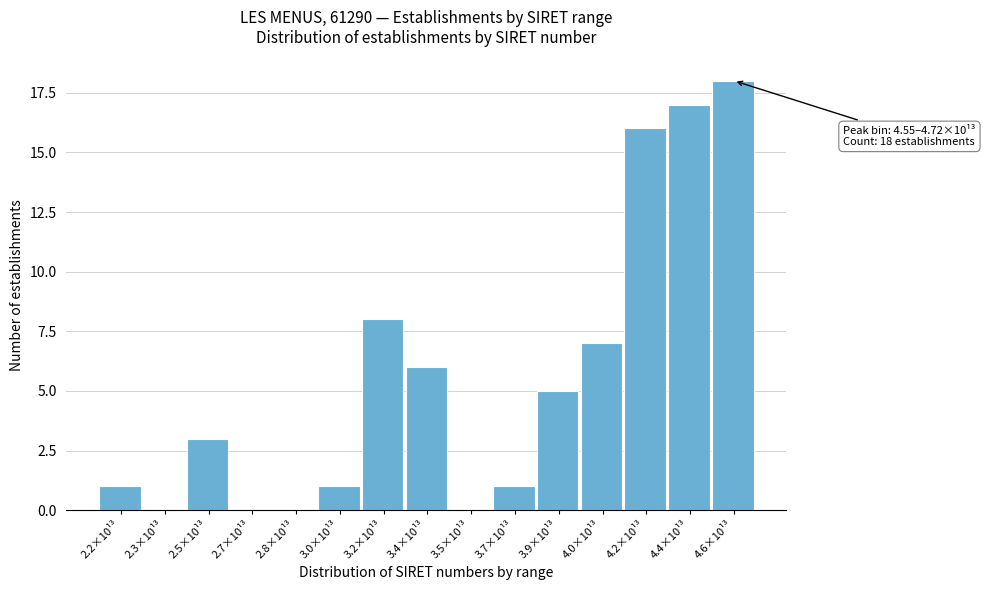

Reading right to left, list all the values displayed in this chart.

4.6×10¹³=18	4.4×10¹³=17	4.2×10¹³=16	4.0×10¹³=7	3.9×10¹³=5	3.7×10¹³=1	3.5×10¹³=0	3.4×10¹³=6	3.2×10¹³=8	3.0×10¹³=1	2.8×10¹³=0	2.7×10¹³=0	2.5×10¹³=3	2.3×10¹³=0	2.2×10¹³=1